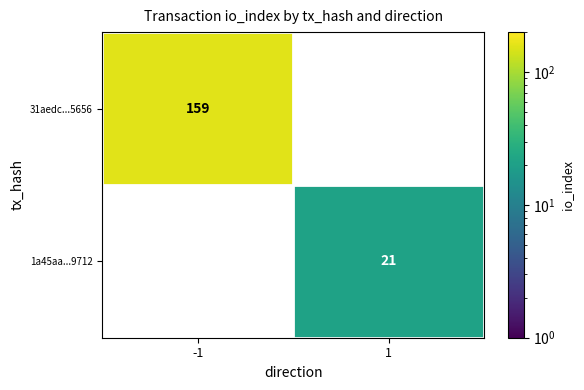

True or false: 1a45aa...9712 has a value of 6 at 1.

False